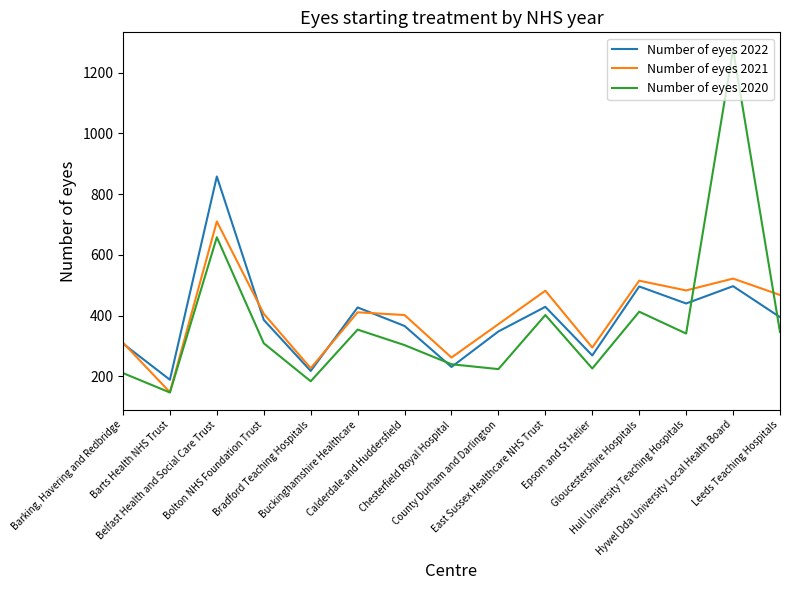

How many interior local peaks does the Number of eyes 2021 series have?

5